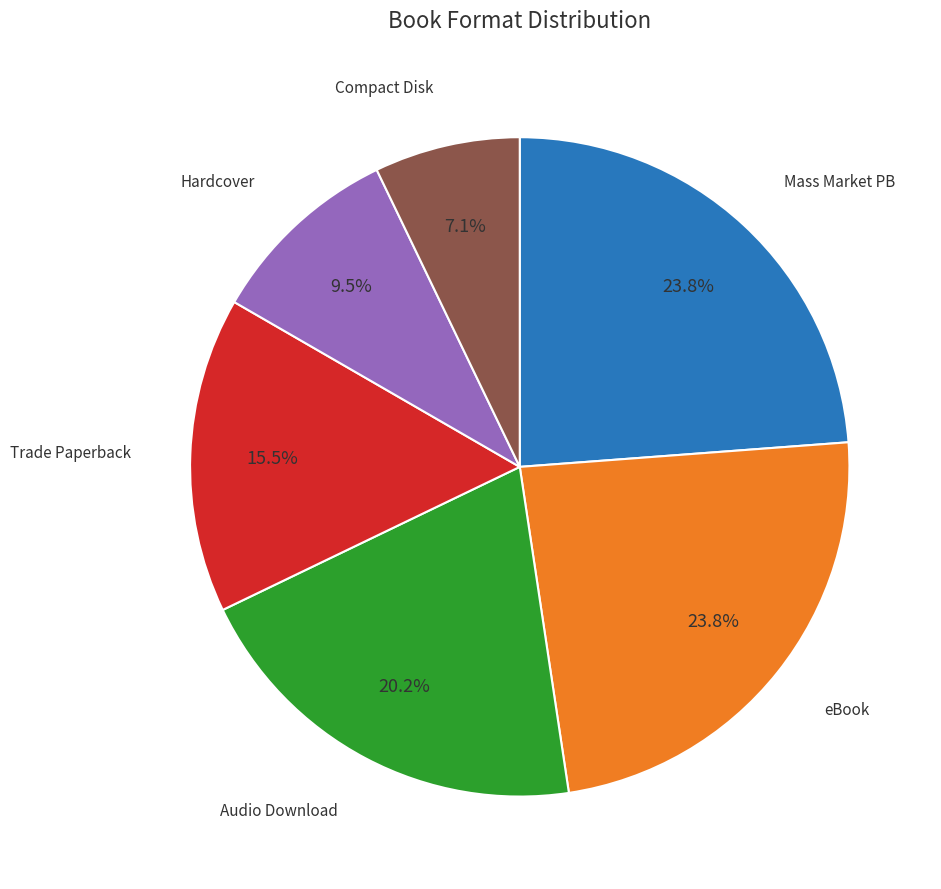

Is there any slice that represents more than half of the pie?

No